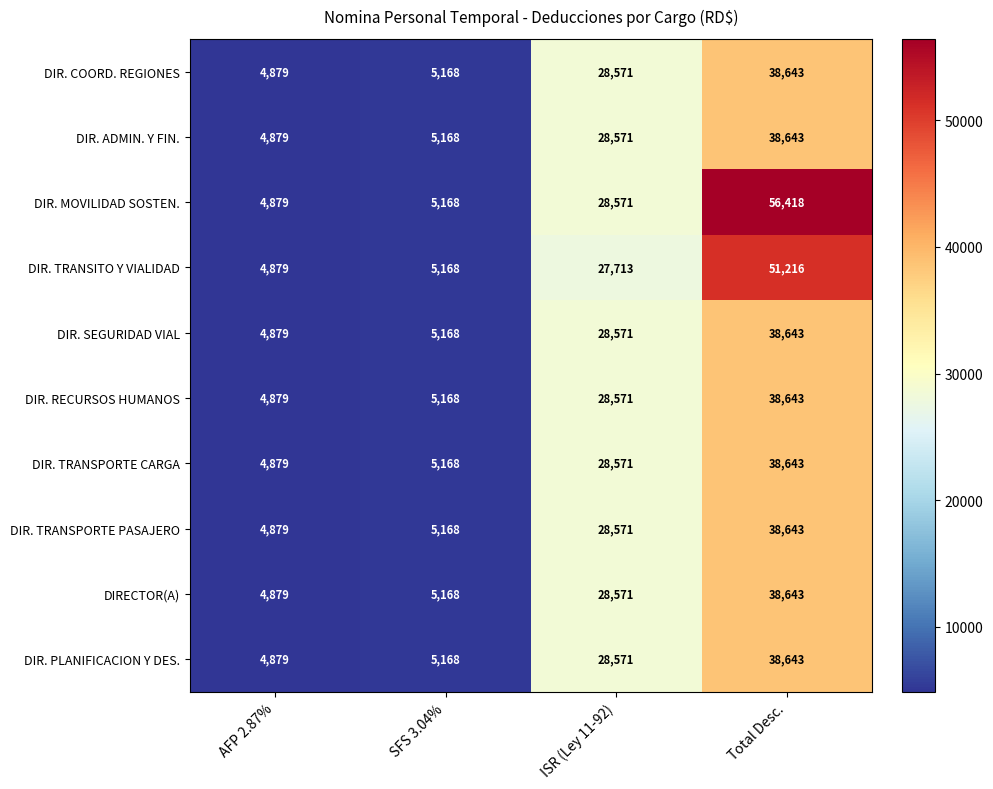

What is the lowest value of the DIR. PLANIFICACION Y DES. series?

4879